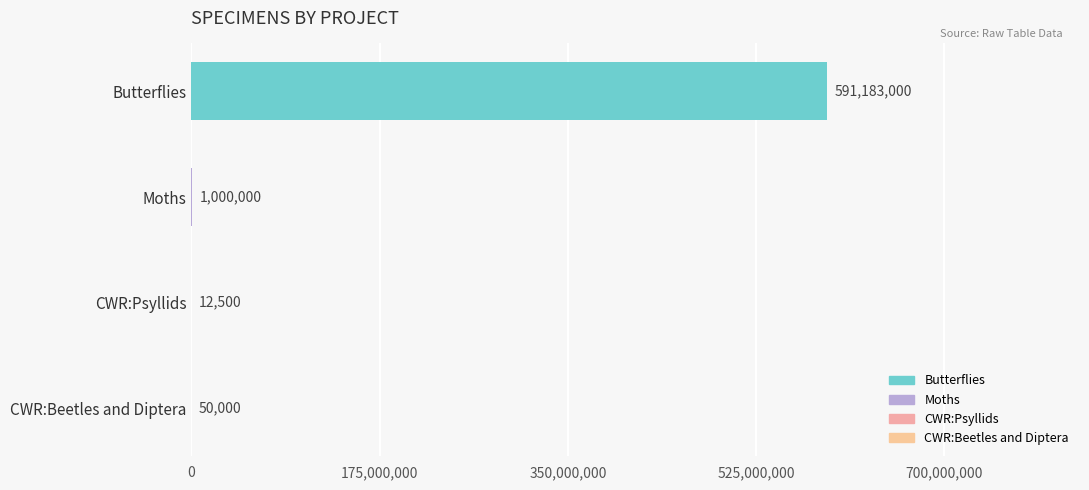

What is the sum of all values?

592245500